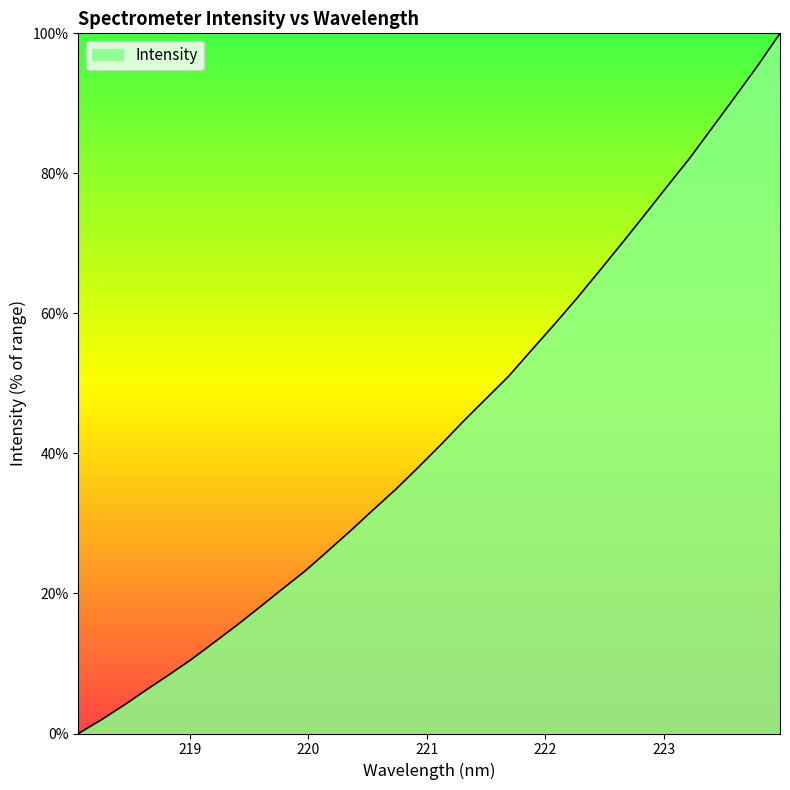

What is the greatest value displayed?

100.0